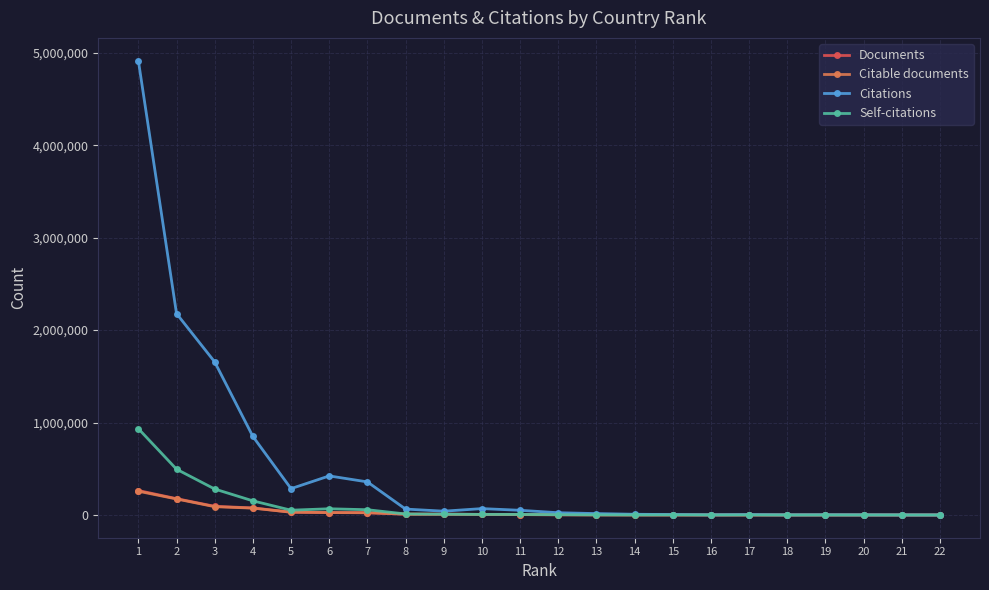

Between 3 and 17, which series saw the biggest shift?

Citations